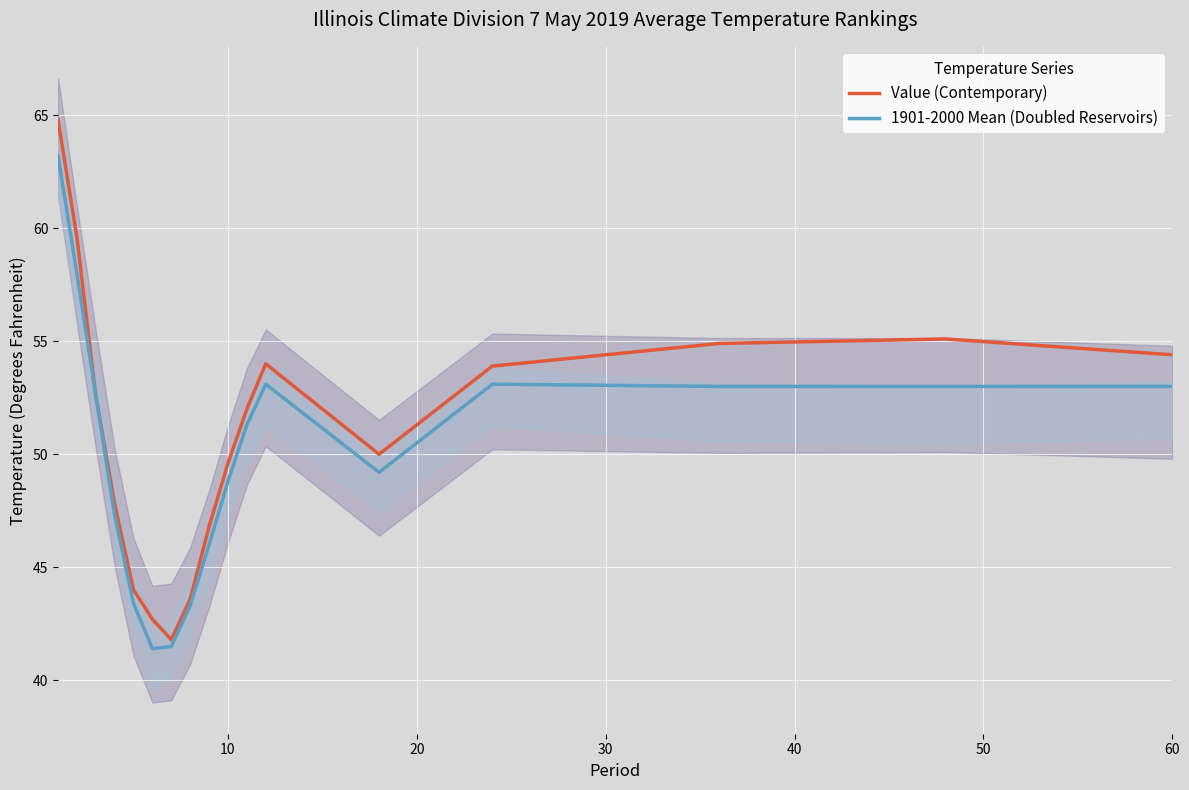

How many lines are shown in the chart?

2